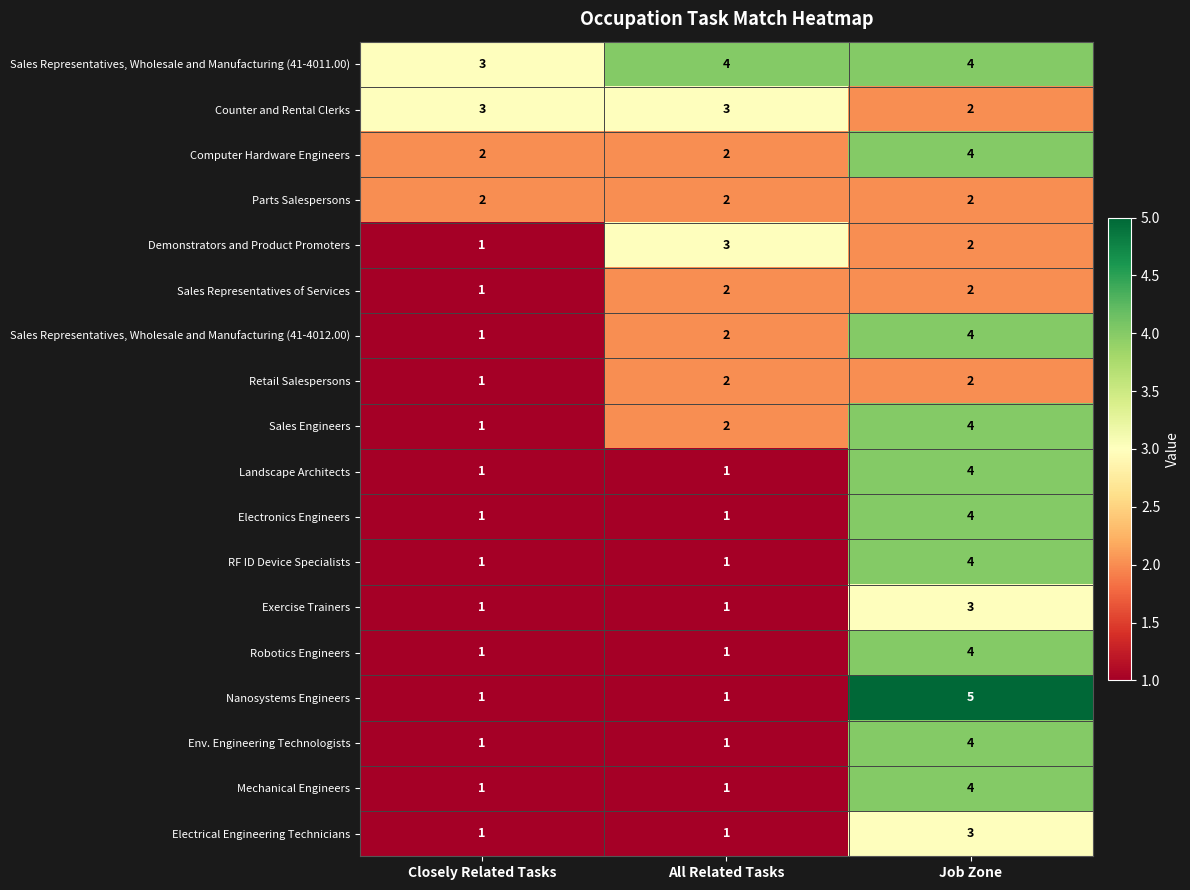

Count the number of categories in the chart.

3